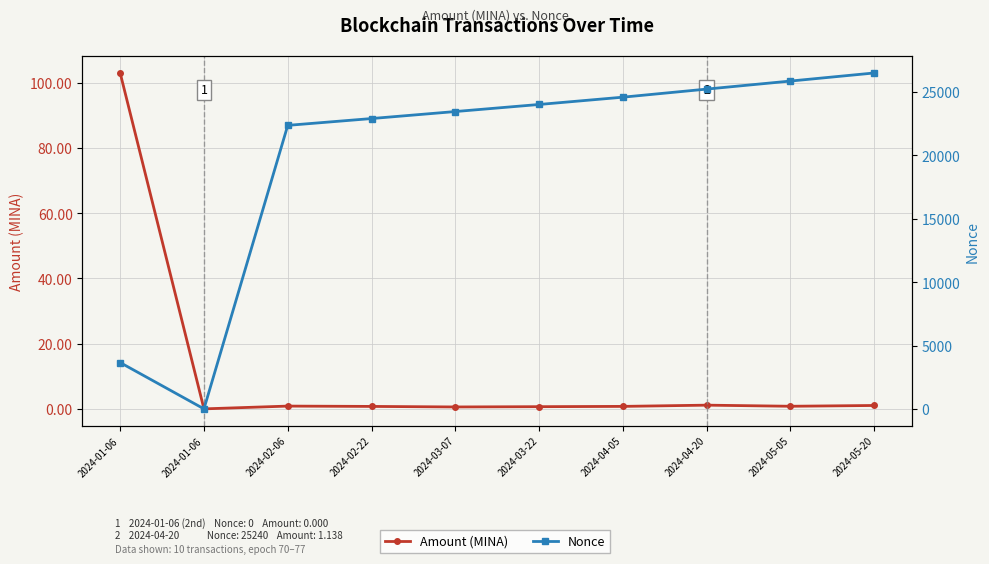

Which category has the highest value in the Amount (MINA) series?

2024-01-06